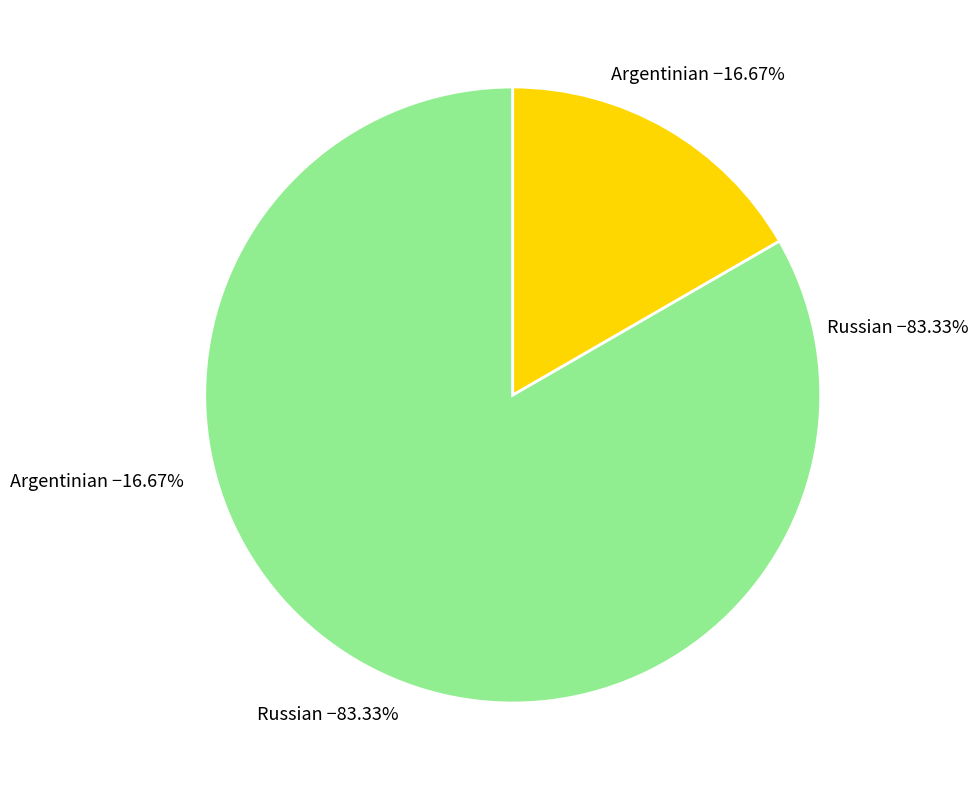

Which category has the biggest portion of the pie?

Russian